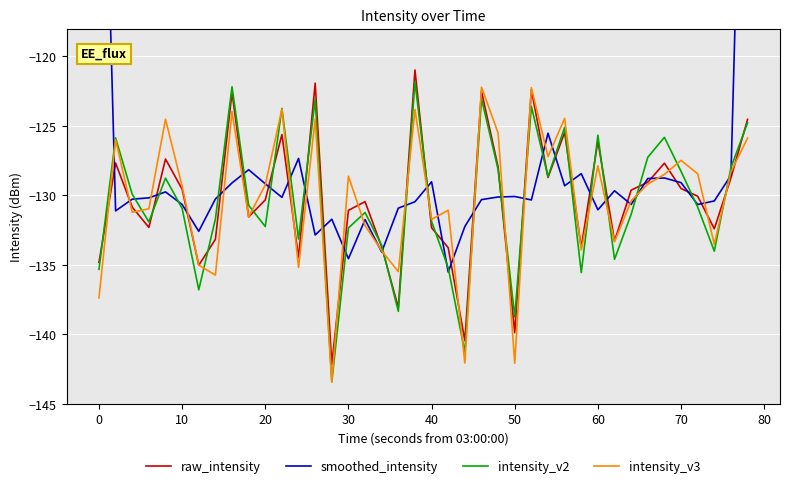

Which series ends up on top after the final intersection of intensity_v2 and smoothed_intensity?

smoothed_intensity